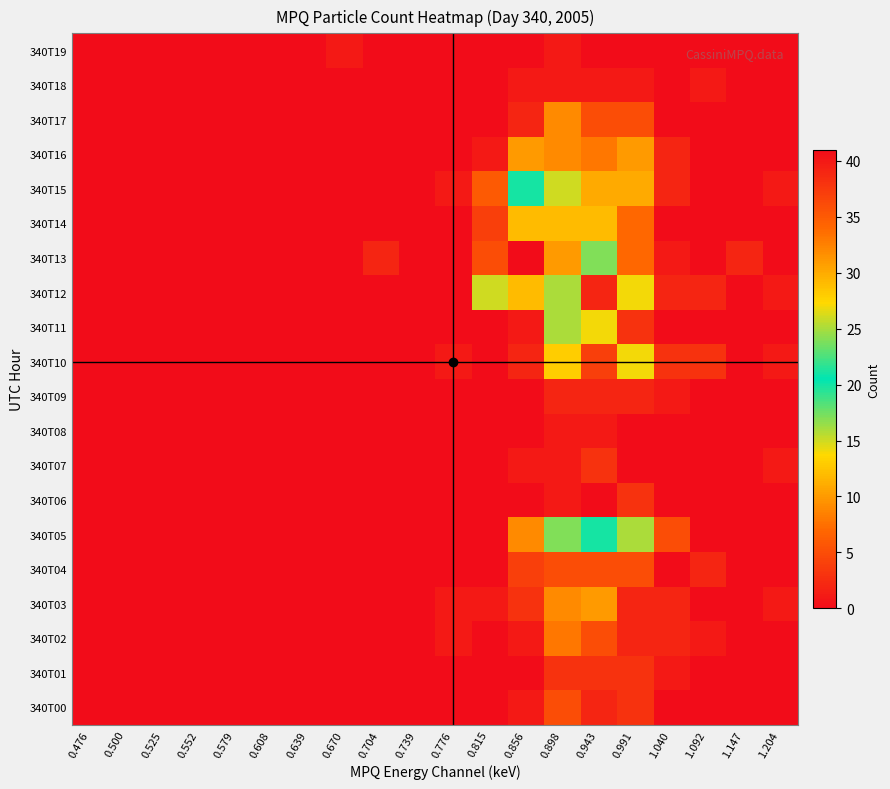

Reading left to right, transcribe all the data shown in this chart.

340T00: 0.476=0	0.500=0	0.525=0	0.552=0	0.579=0	0.608=0	0.639=0	0.670=0	0.704=0	0.739=0	0.776=0	0.815=0	0.856=1	0.898=5	0.943=2	0.991=3	1.040=0	1.092=0	1.147=0	1.204=0
340T01: 0.476=0	0.500=0	0.525=0	0.552=0	0.579=0	0.608=0	0.639=0	0.670=0	0.704=0	0.739=0	0.776=0	0.815=0	0.856=0	0.898=3	0.943=3	0.991=3	1.040=1	1.092=0	1.147=0	1.204=0
340T02: 0.476=0	0.500=0	0.525=0	0.552=0	0.579=0	0.608=0	0.639=0	0.670=0	0.704=0	0.739=0	0.776=1	0.815=0	0.856=1	0.898=8	0.943=5	0.991=2	1.040=2	1.092=1	1.147=0	1.204=0
340T03: 0.476=0	0.500=0	0.525=0	0.552=0	0.579=0	0.608=0	0.639=0	0.670=0	0.704=0	0.739=0	0.776=1	0.815=1	0.856=3	0.898=9	0.943=10	0.991=2	1.040=2	1.092=0	1.147=0	1.204=1
340T04: 0.476=0	0.500=0	0.525=0	0.552=0	0.579=0	0.608=0	0.639=0	0.670=0	0.704=0	0.739=0	0.776=0	0.815=0	0.856=4	0.898=5	0.943=5	0.991=5	1.040=0	1.092=2	1.147=0	1.204=0
340T05: 0.476=0	0.500=0	0.525=0	0.552=0	0.579=0	0.608=0	0.639=0	0.670=0	0.704=0	0.739=0	0.776=0	0.815=0	0.856=9	0.898=24	0.943=21	0.991=16	1.040=5	1.092=0	1.147=0	1.204=0
340T06: 0.476=0	0.500=0	0.525=0	0.552=0	0.579=0	0.608=0	0.639=0	0.670=0	0.704=0	0.739=0	0.776=0	0.815=0	0.856=0	0.898=1	0.943=0	0.991=3	1.040=0	1.092=0	1.147=0	1.204=0
340T07: 0.476=0	0.500=0	0.525=0	0.552=0	0.579=0	0.608=0	0.639=0	0.670=0	0.704=0	0.739=0	0.776=0	0.815=0	0.856=1	0.898=1	0.943=3	0.991=0	1.040=0	1.092=0	1.147=0	1.204=1
340T08: 0.476=0	0.500=0	0.525=0	0.552=0	0.579=0	0.608=0	0.639=0	0.670=0	0.704=0	0.739=0	0.776=0	0.815=0	0.856=0	0.898=1	0.943=1	0.991=0	1.040=0	1.092=0	1.147=0	1.204=0
340T09: 0.476=0	0.500=0	0.525=0	0.552=0	0.579=0	0.608=0	0.639=0	0.670=0	0.704=0	0.739=0	0.776=0	0.815=0	0.856=0	0.898=2	0.943=2	0.991=2	1.040=1	1.092=0	1.147=0	1.204=0
340T10: 0.476=0	0.500=0	0.525=0	0.552=0	0.579=0	0.608=0	0.639=0	0.670=0	0.704=0	0.739=0	0.776=1	0.815=0	0.856=2	0.898=13	0.943=4	0.991=14	1.040=3	1.092=3	1.147=0	1.204=1
340T11: 0.476=0	0.500=0	0.525=0	0.552=0	0.579=0	0.608=0	0.639=0	0.670=0	0.704=0	0.739=0	0.776=0	0.815=0	0.856=1	0.898=16	0.943=14	0.991=3	1.040=0	1.092=0	1.147=0	1.204=0
340T12: 0.476=0	0.500=0	0.525=0	0.552=0	0.579=0	0.608=0	0.639=0	0.670=0	0.704=0	0.739=0	0.776=0	0.815=15	0.856=29	0.898=16	0.943=2	0.991=14	1.040=2	1.092=2	1.147=0	1.204=1
340T13: 0.476=0	0.500=0	0.525=0	0.552=0	0.579=0	0.608=0	0.639=0	0.670=0	0.704=2	0.739=0	0.776=0	0.815=5	0.856=41	0.898=31	0.943=17	0.991=7	1.040=1	1.092=0	1.147=2	1.204=0
340T14: 0.476=0	0.500=0	0.525=0	0.552=0	0.579=0	0.608=0	0.639=0	0.670=0	0.704=0	0.739=0	0.776=0	0.815=4	0.856=12	0.898=12	0.943=12	0.991=7	1.040=0	1.092=0	1.147=0	1.204=0
340T15: 0.476=0	0.500=0	0.525=0	0.552=0	0.579=0	0.608=0	0.639=0	0.670=0	0.704=0	0.739=0	0.776=1	0.815=6	0.856=20	0.898=15	0.943=11	0.991=11	1.040=2	1.092=0	1.147=0	1.204=1
340T16: 0.476=0	0.500=0	0.525=0	0.552=0	0.579=0	0.608=0	0.639=0	0.670=0	0.704=0	0.739=0	0.776=0	0.815=1	0.856=10	0.898=9	0.943=8	0.991=10	1.040=2	1.092=0	1.147=0	1.204=0
340T17: 0.476=0	0.500=0	0.525=0	0.552=0	0.579=0	0.608=0	0.639=0	0.670=0	0.704=0	0.739=0	0.776=0	0.815=0	0.856=2	0.898=9	0.943=5	0.991=5	1.040=0	1.092=0	1.147=0	1.204=0
340T18: 0.476=0	0.500=0	0.525=0	0.552=0	0.579=0	0.608=0	0.639=0	0.670=0	0.704=0	0.739=0	0.776=0	0.815=0	0.856=1	0.898=1	0.943=1	0.991=1	1.040=0	1.092=1	1.147=0	1.204=0
340T19: 0.476=0	0.500=0	0.525=0	0.552=0	0.579=0	0.608=0	0.639=0	0.670=1	0.704=0	0.739=0	0.776=0	0.815=0	0.856=0	0.898=1	0.943=0	0.991=0	1.040=0	1.092=0	1.147=0	1.204=0